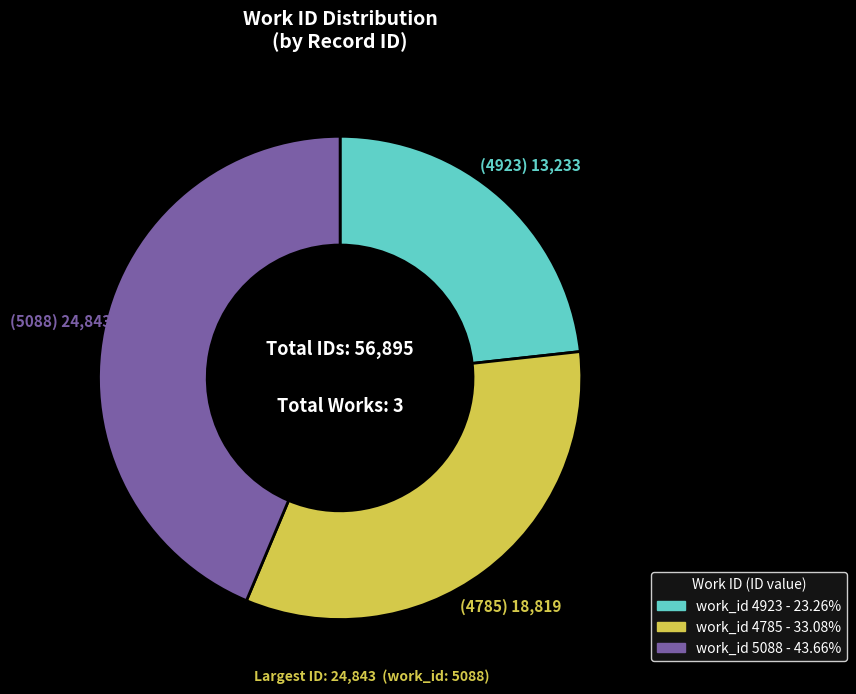

Does any single category account for the majority?

No